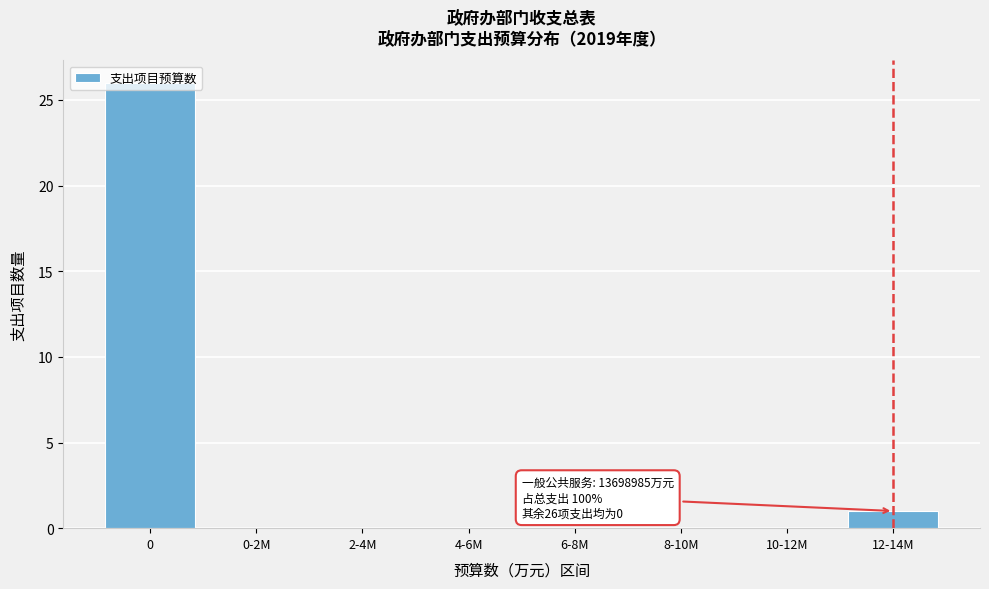

What is the maximum value shown in the chart?

26